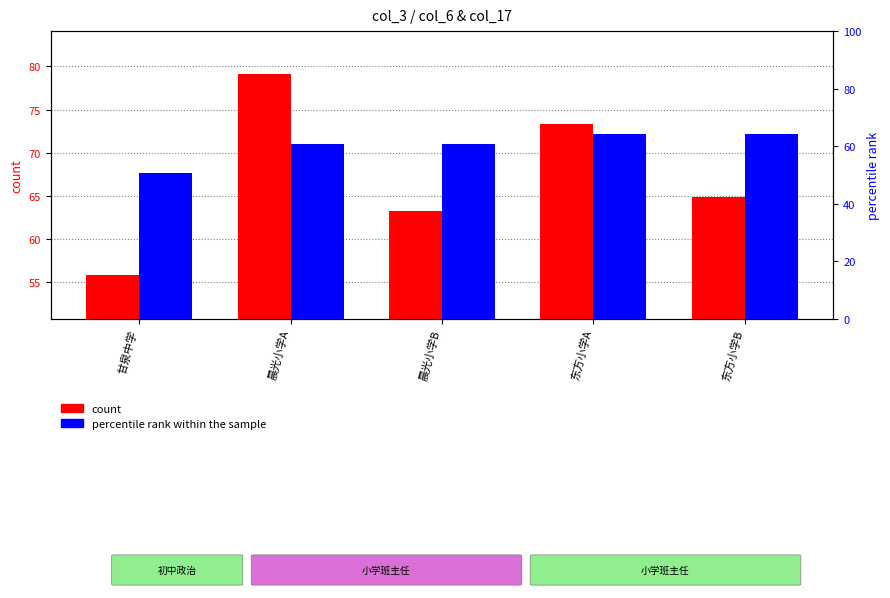

Which series has the largest range (max minus min)?

count